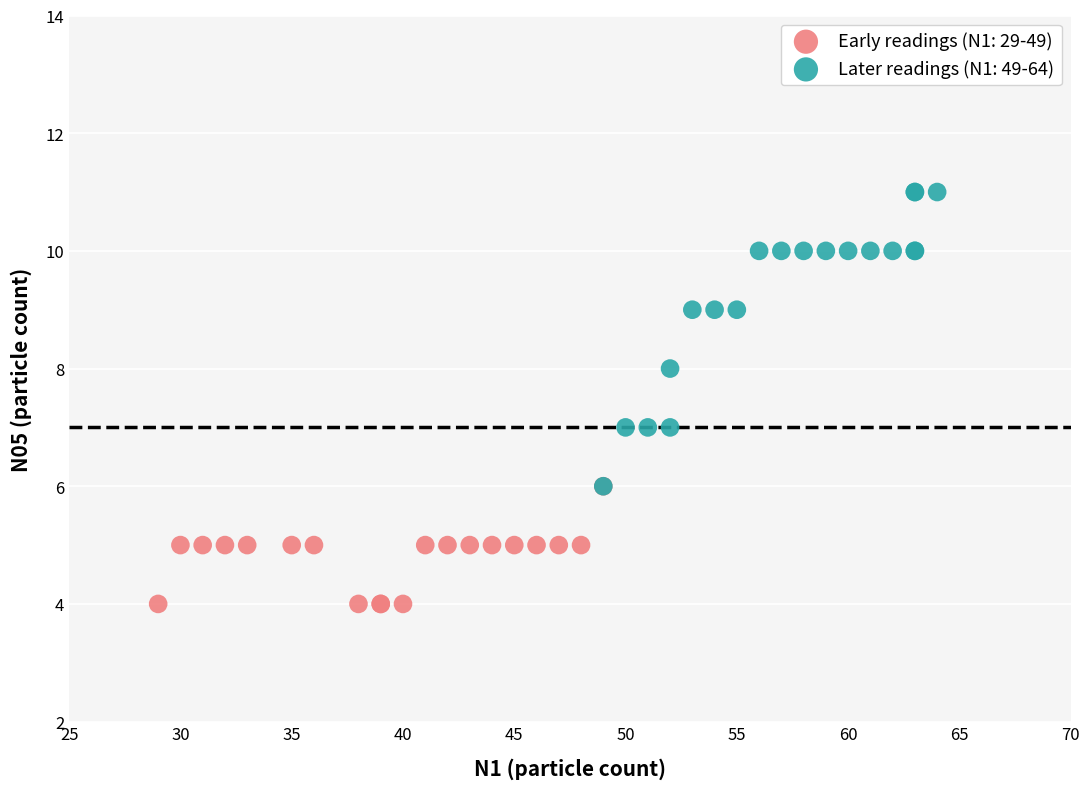

Which series reaches the minimum Y coordinate?

Early readings (N1: 29-49)